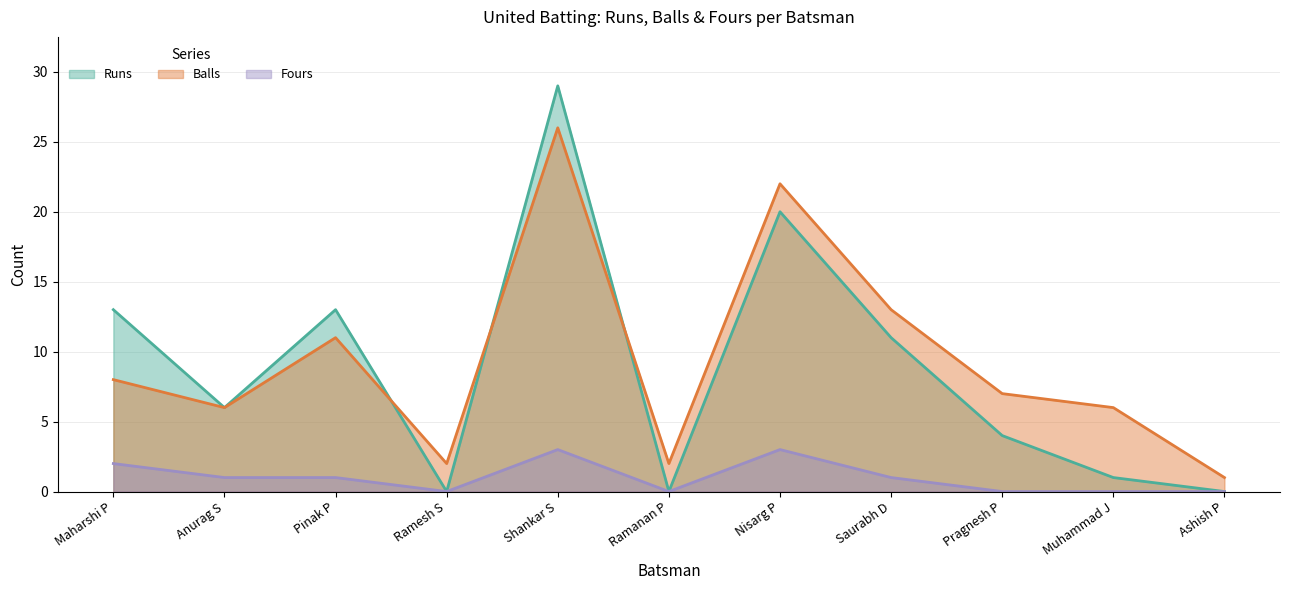

How many lines are shown in the chart?

3